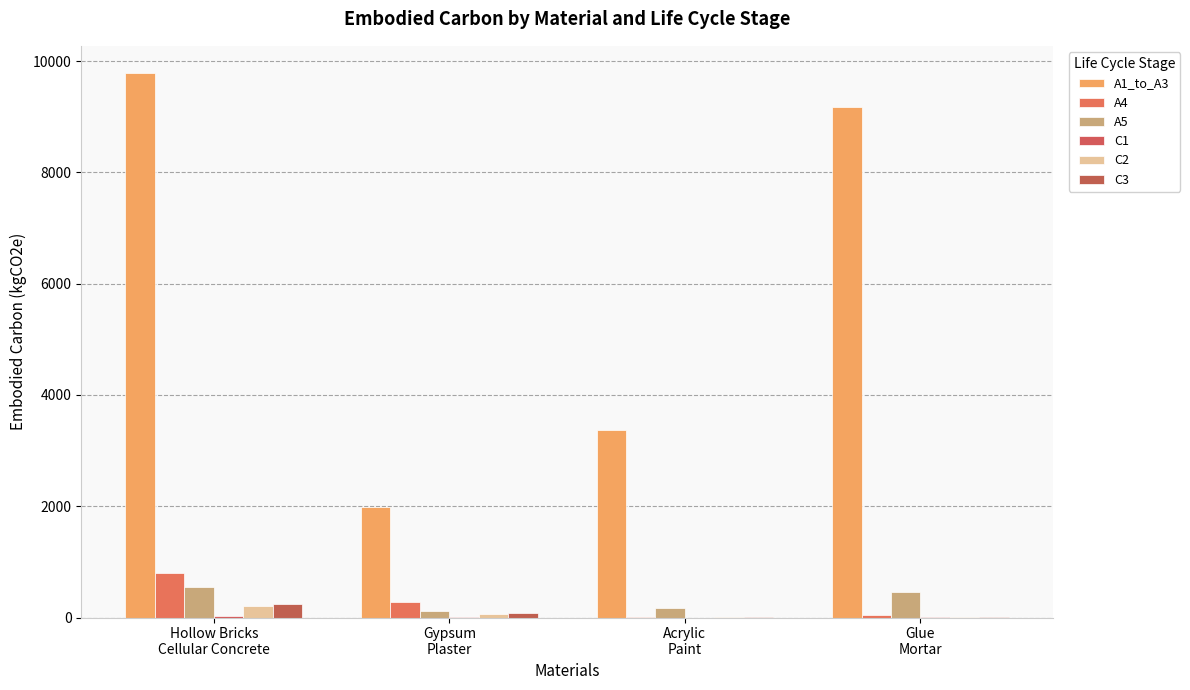

The value of A4 at Glue
Mortar is 42.4. True or false?

True